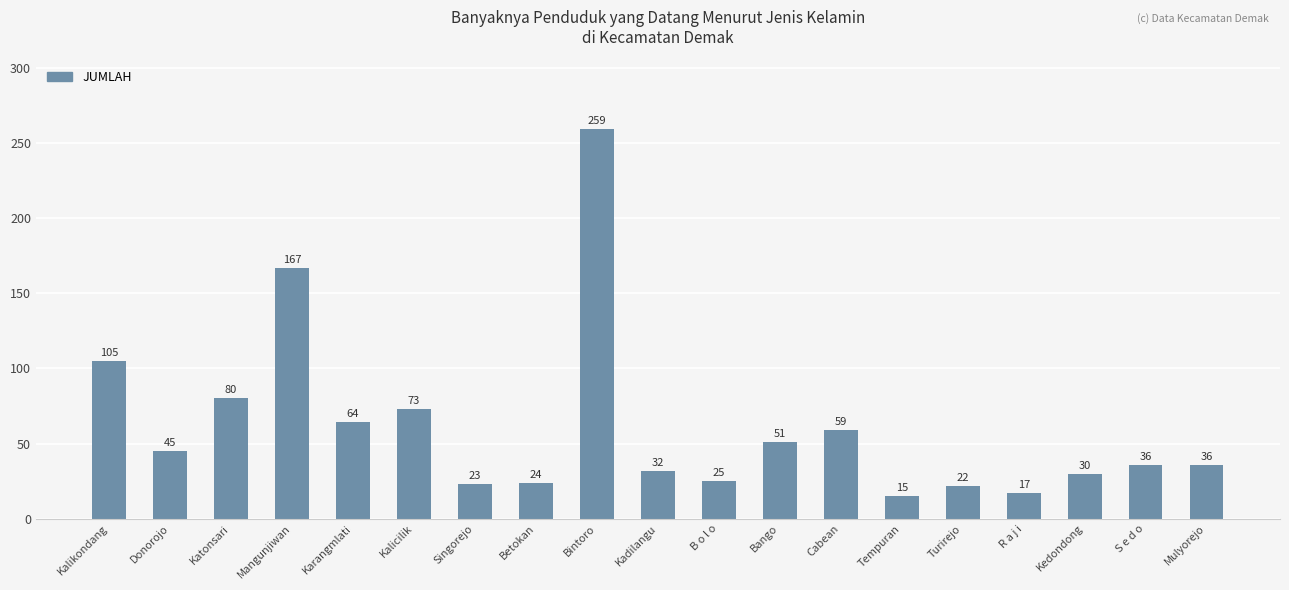

The chart shows a value of 21 at Karangmlati. True or false?

False